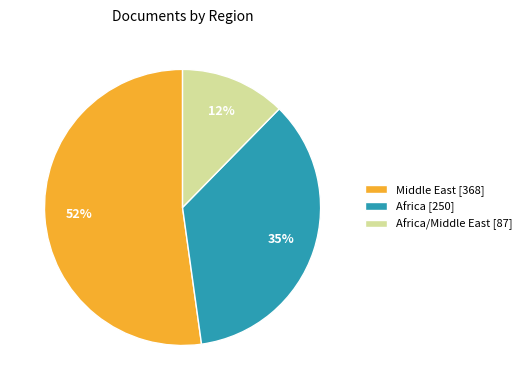

True or false: Middle East [368] accounts for 61% of the total.

False